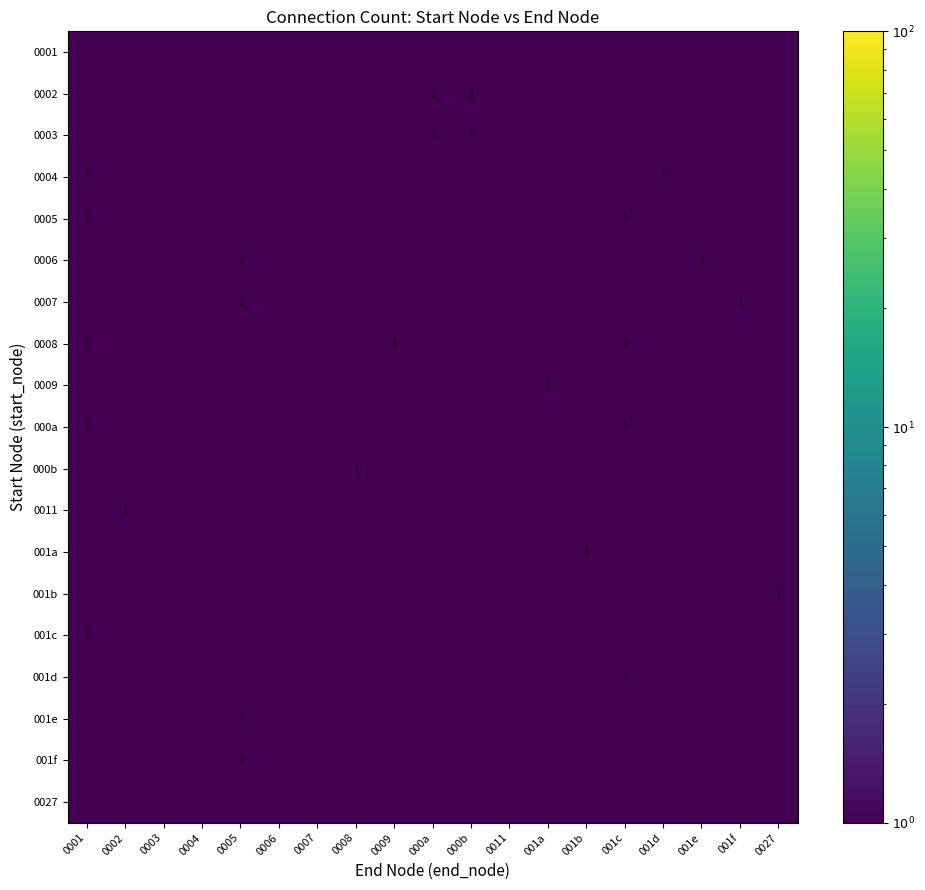

At how many categories does at least one series exceed 0?

19